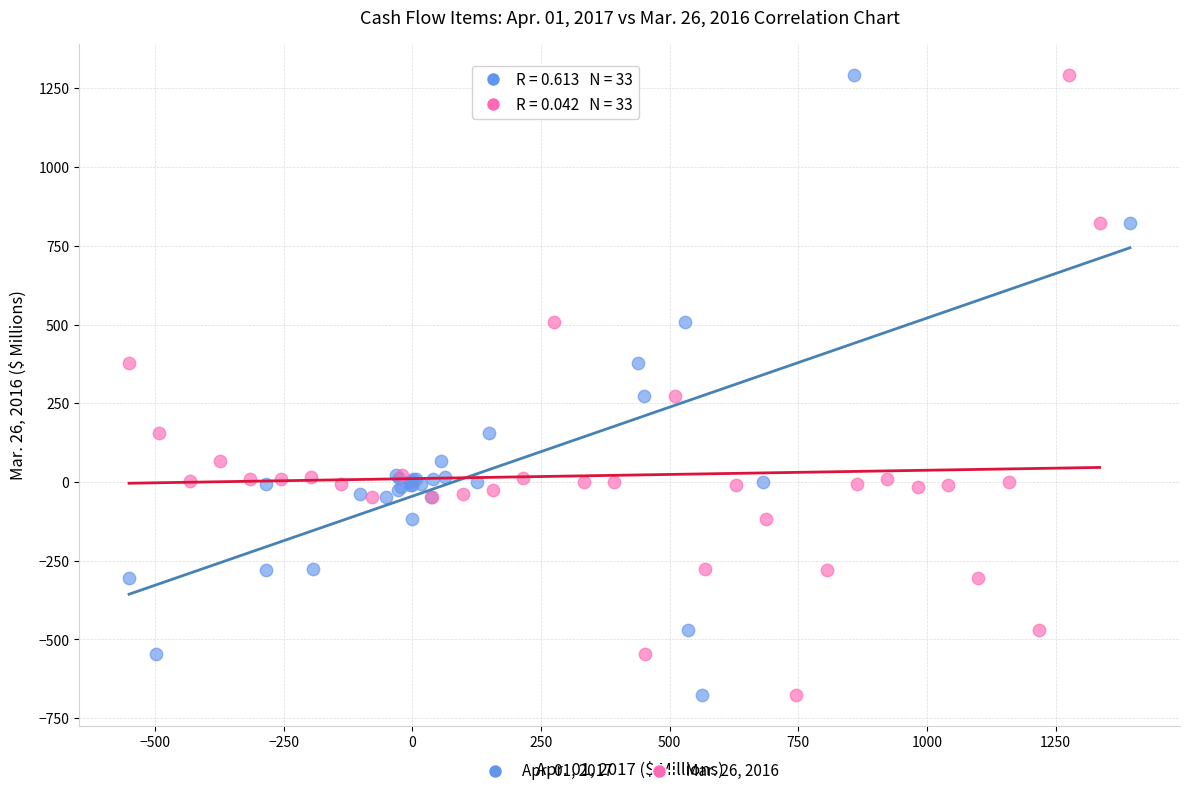

What are all the series names shown in the legend?

Apr. 01, 2017, Mar. 26, 2016